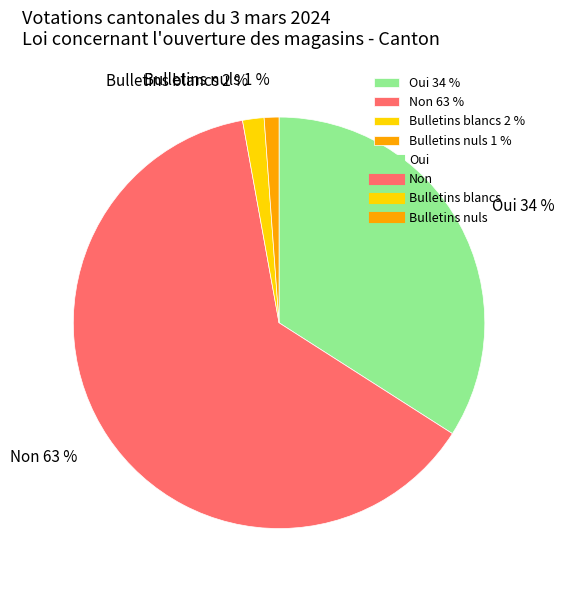

The Bulletins nuls slice represents 1% of the pie. True or false?

True